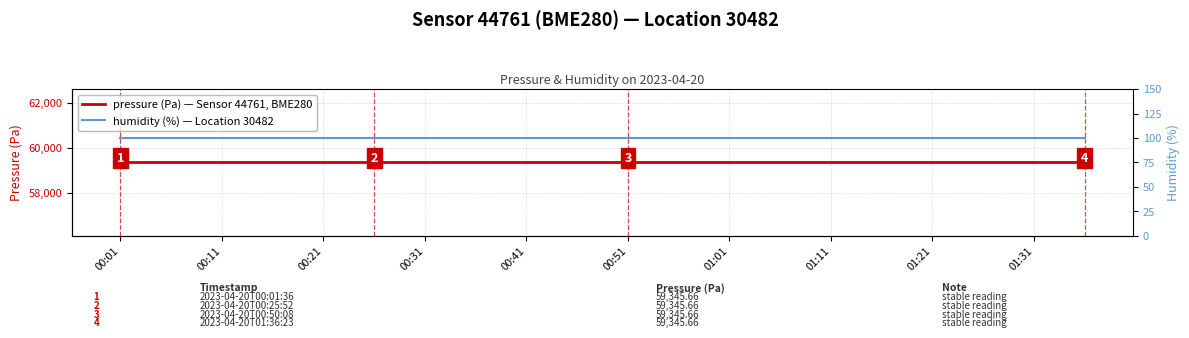

True or false: humidity (%) and pressure (Pa) cross at least once.

False